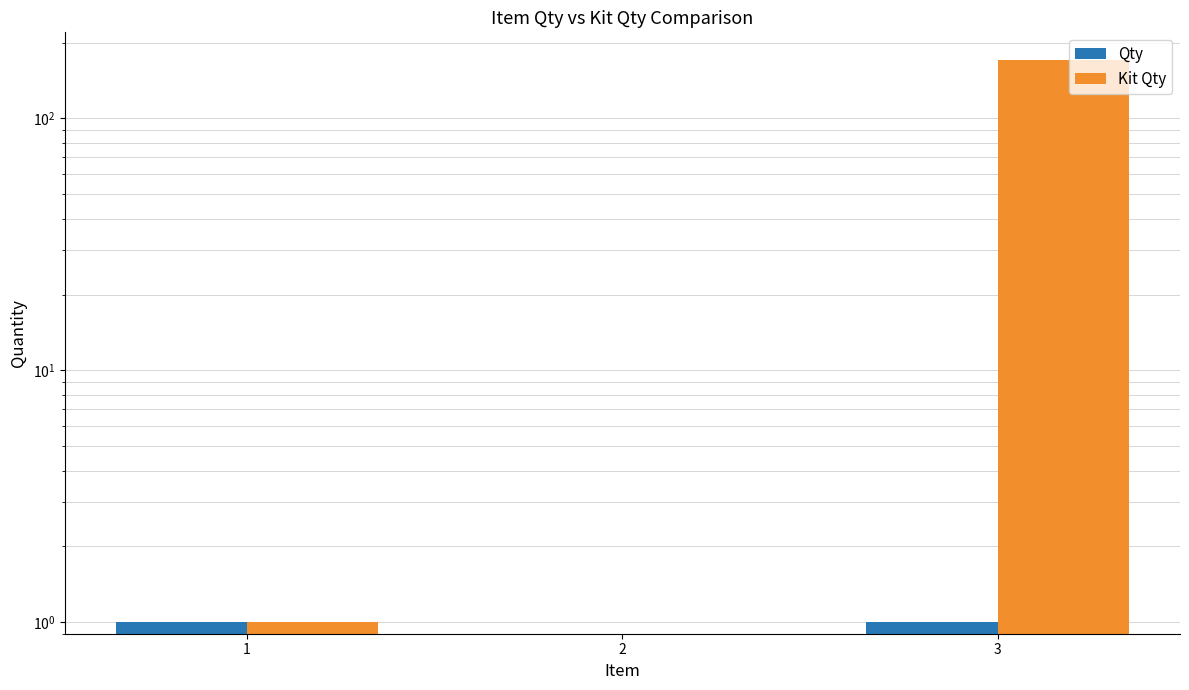

The Kit Qty series shows 1 at 1. True or false?

False